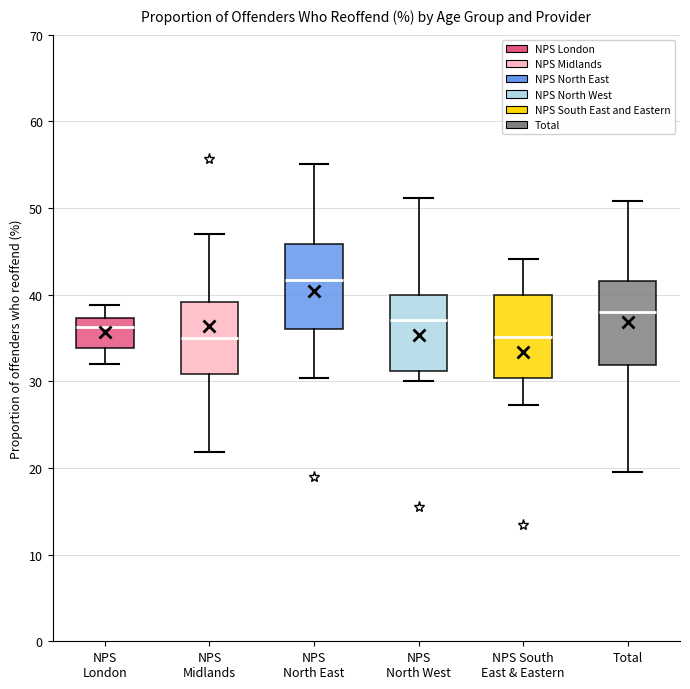

Reading left to right, read every box against the y-axis: the position of its median line, the range the box covers, and the ends of its whiskers. The values are not printed on the chart, so give them approximately, as read against the axis.

NPS London: median 36, box 34 to 37, whiskers 32 to 39
NPS Midlands: median 35, box 31 to 39, whiskers 22 to 47
NPS North East: median 42, box 36 to 46, whiskers 30 to 55
NPS North West: median 37, box 31 to 40, whiskers 30 to 51
NPS South East & Eastern: median 35, box 30 to 40, whiskers 27 to 44
Total: median 38, box 32 to 42, whiskers 20 to 51